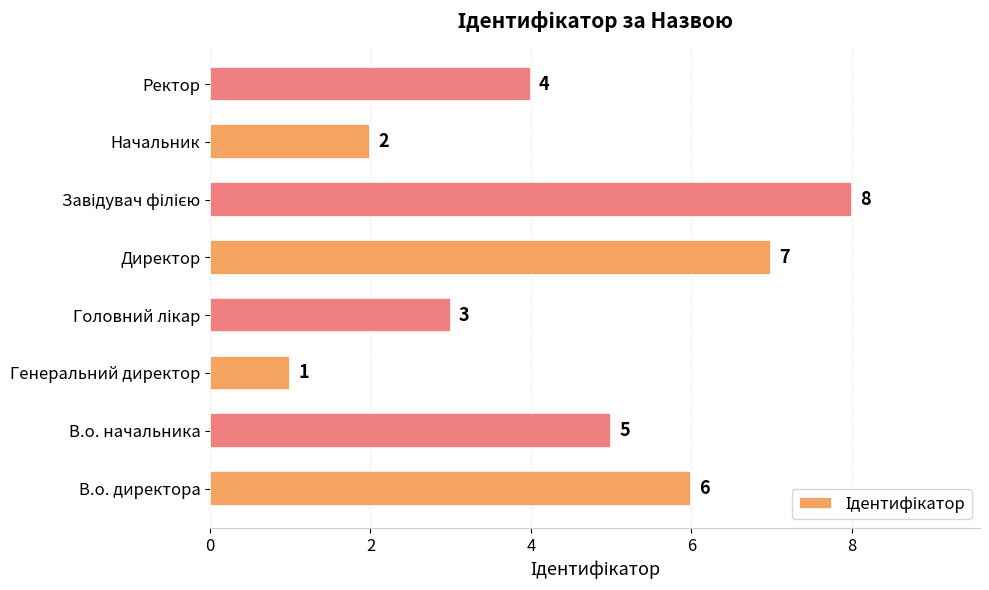

At which label is the value closest to 4?

Ректор